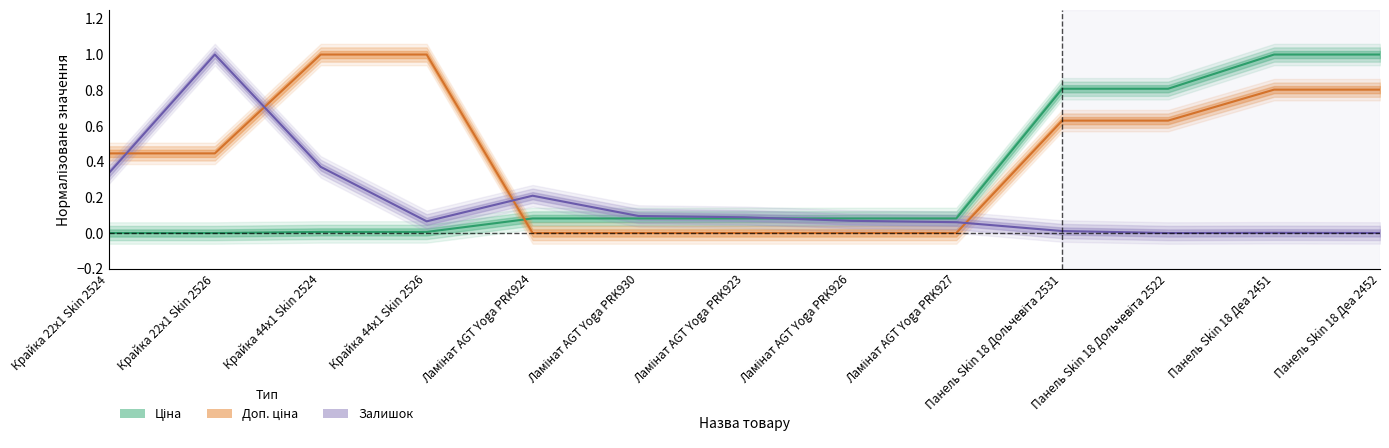

True or false: Ціна has a value of 0.1 at Ламінат AGT Yoga PRK923.

True